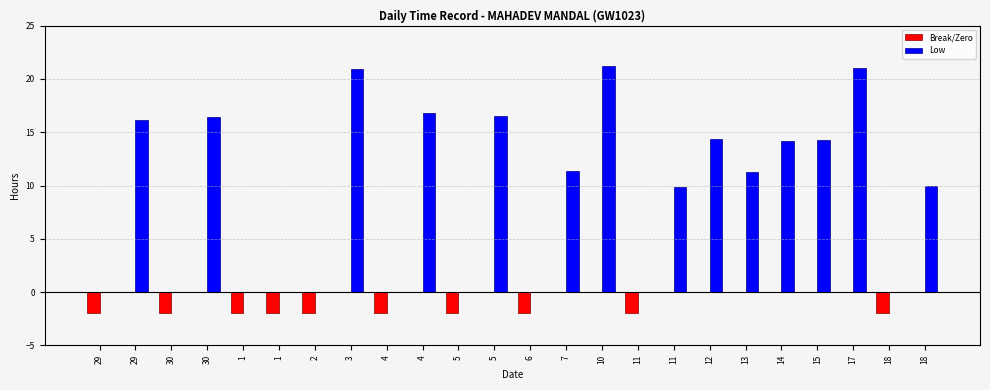

How many data points in Low are above 11?

12